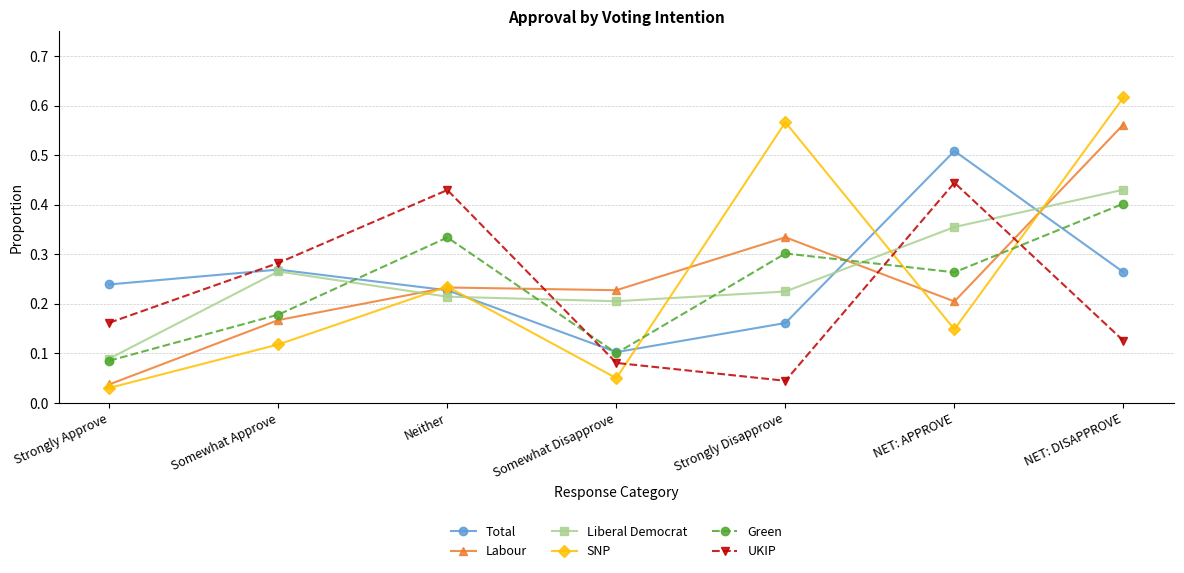

Rank the categories by Green value from lowest to highest.

Strongly Approve, Somewhat Disapprove, Somewhat Approve, NET: APPROVE, Strongly Disapprove, Neither, NET: DISAPPROVE